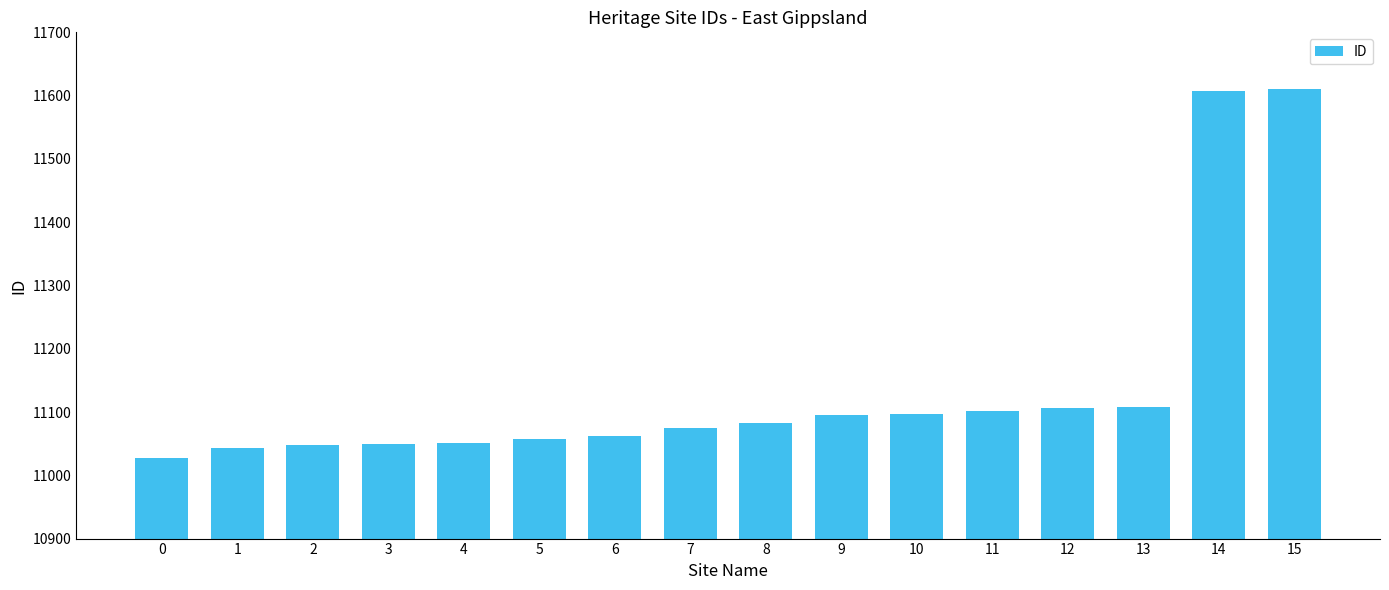

Are the bars grouped side by side (vs. stacked)?

No